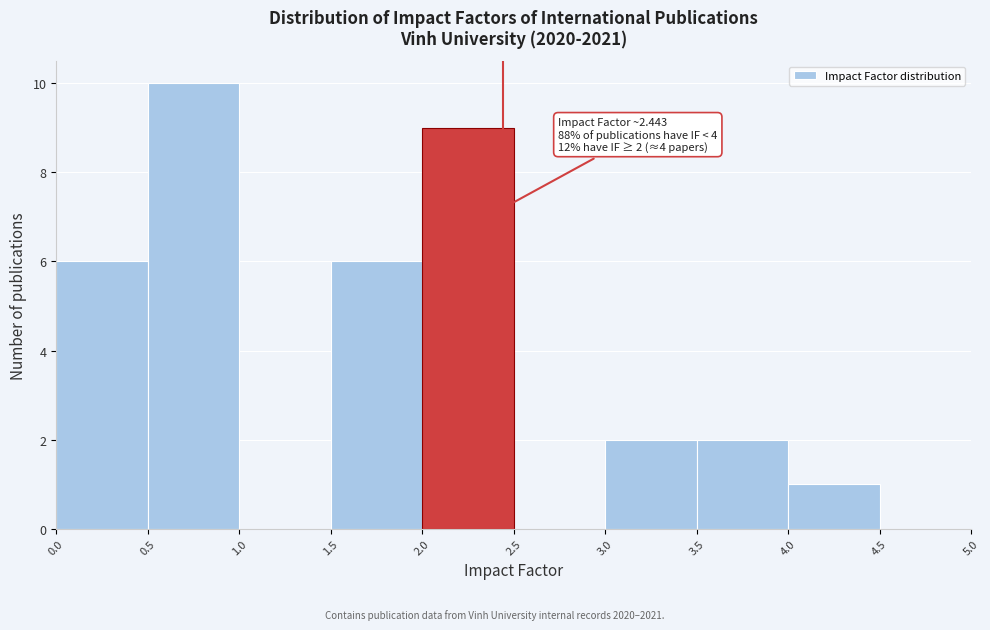

Which range on the x-axis has the tallest bar?

0.5 to 1.0